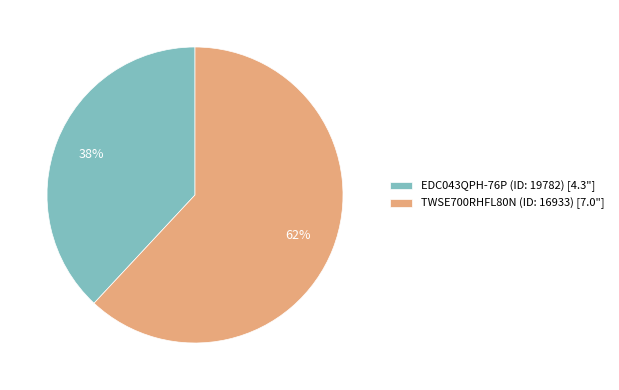

To the nearest percent, what is the average slice percentage?

50%